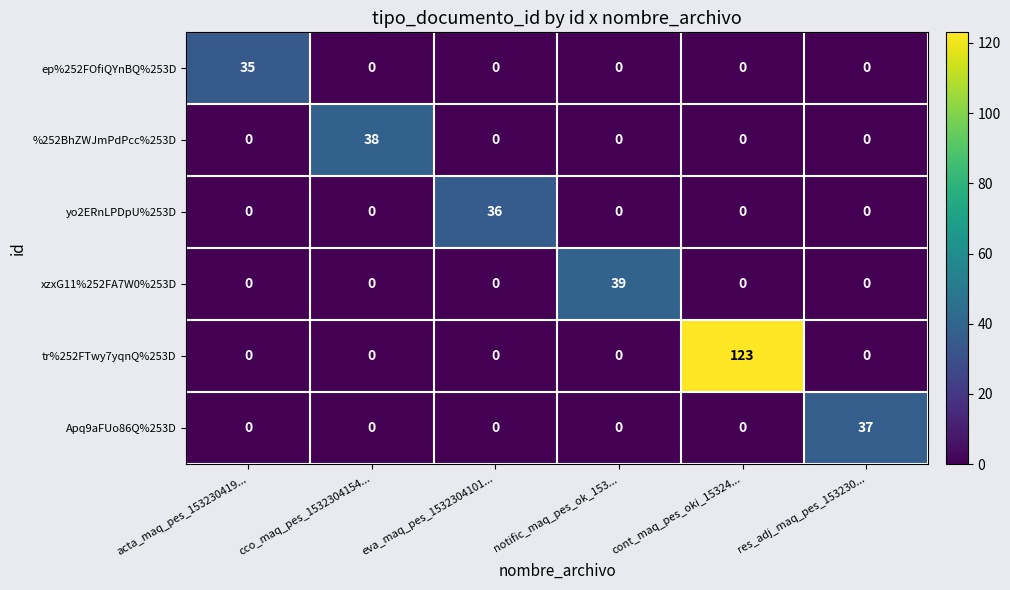

At which category is the sum across all series the highest?

cont_maq_pes_oki_15324...